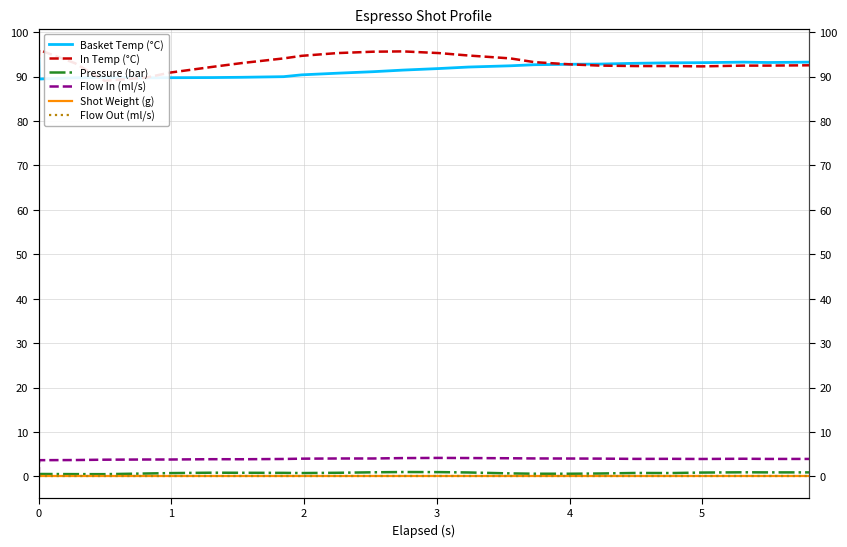

At 4, list the series in order from largest to smallest.

In Temp (°C), Basket Temp (°C), Flow In (ml/s), Pressure (bar), Shot Weight (g), Flow Out (ml/s)